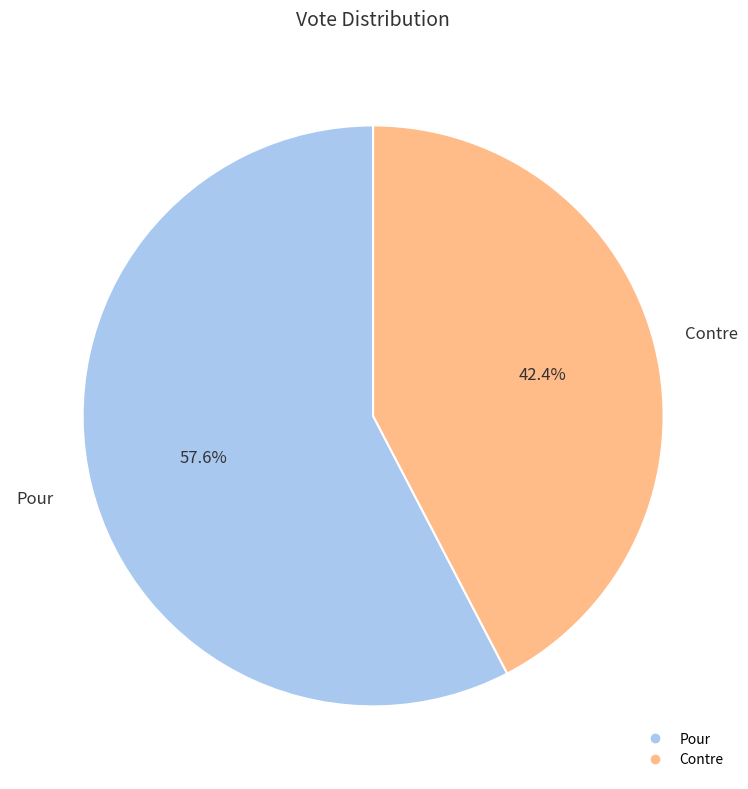

Count the number of slices in the pie.

2